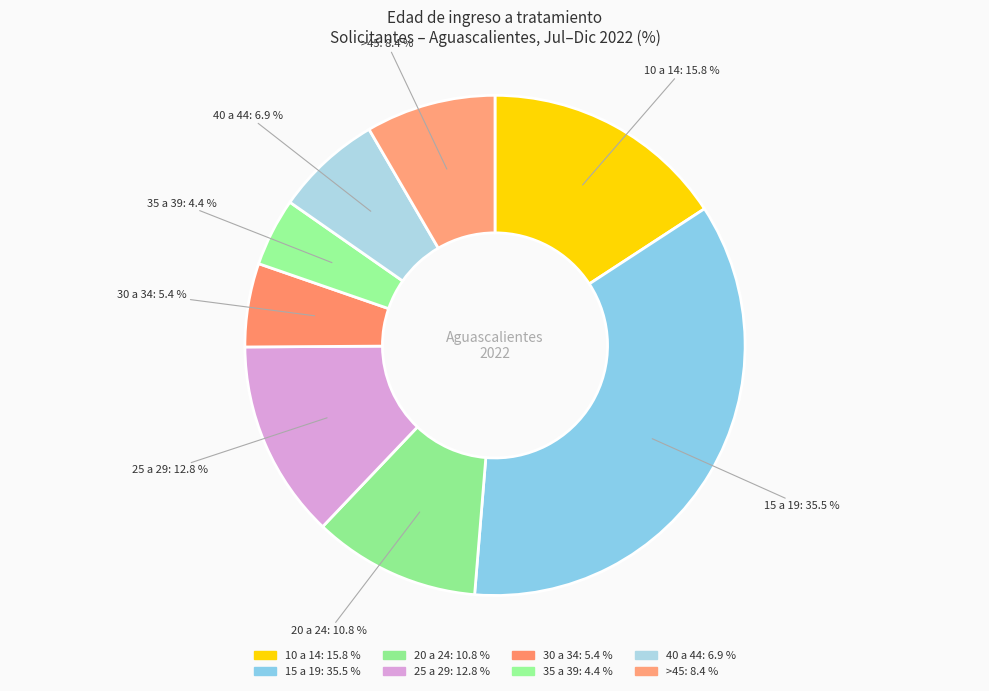

Does 40 a 44 account for over 50% of the chart?

No